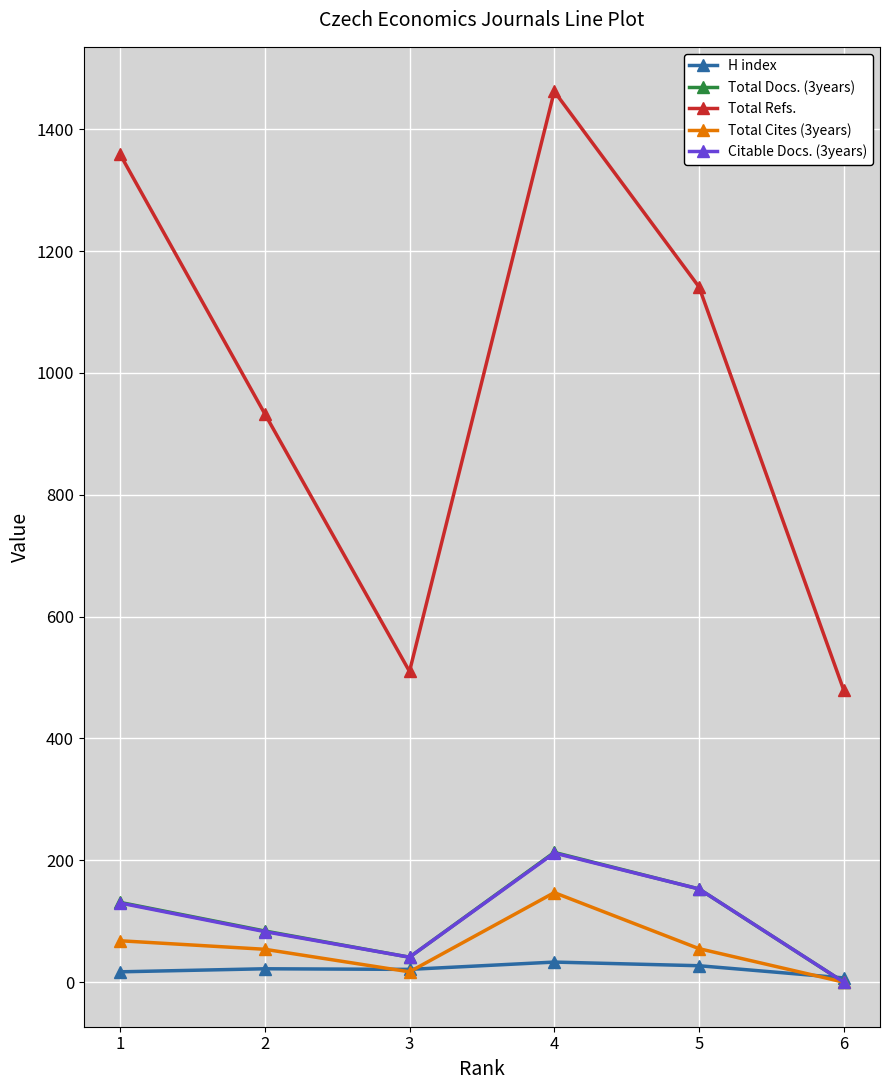

At which category is the sum across all series the highest?

4